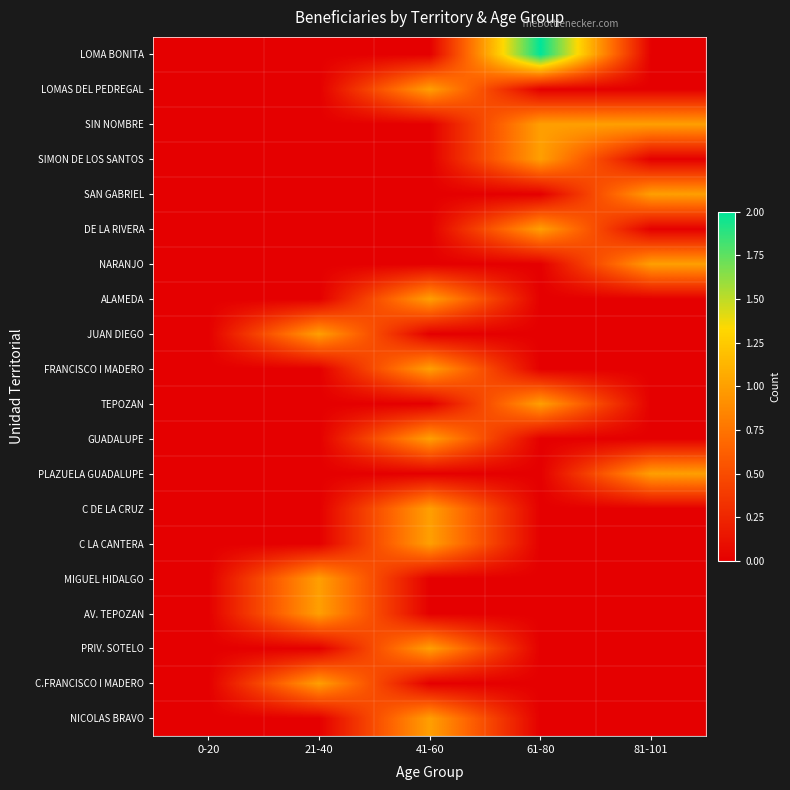

Reading right to left, what are all the values shown in this chart?

LOMA BONITA: 81-101=0	61-80=2	41-60=0	21-40=0	0-20=0
LOMAS DEL PEDREGAL: 81-101=0	61-80=0	41-60=1	21-40=0	0-20=0
SIN NOMBRE: 81-101=1	61-80=1	41-60=0	21-40=0	0-20=0
SIMON DE LOS SANTOS: 81-101=0	61-80=1	41-60=0	21-40=0	0-20=0
SAN GABRIEL: 81-101=1	61-80=0	41-60=0	21-40=0	0-20=0
DE LA RIVERA: 81-101=0	61-80=1	41-60=0	21-40=0	0-20=0
NARANJO: 81-101=1	61-80=0	41-60=0	21-40=0	0-20=0
ALAMEDA: 81-101=0	61-80=0	41-60=1	21-40=0	0-20=0
JUAN DIEGO: 81-101=0	61-80=0	41-60=0	21-40=1	0-20=0
FRANCISCO I MADERO: 81-101=0	61-80=0	41-60=1	21-40=0	0-20=0
TEPOZAN: 81-101=0	61-80=1	41-60=0	21-40=0	0-20=0
GUADALUPE: 81-101=0	61-80=0	41-60=1	21-40=0	0-20=0
PLAZUELA GUADALUPE: 81-101=1	61-80=0	41-60=0	21-40=0	0-20=0
C DE LA CRUZ: 81-101=0	61-80=0	41-60=1	21-40=0	0-20=0
C LA CANTERA: 81-101=0	61-80=0	41-60=1	21-40=0	0-20=0
MIGUEL HIDALGO: 81-101=0	61-80=0	41-60=0	21-40=1	0-20=0
AV. TEPOZAN: 81-101=0	61-80=0	41-60=0	21-40=1	0-20=0
PRIV. SOTELO: 81-101=0	61-80=0	41-60=1	21-40=0	0-20=0
C.FRANCISCO I MADERO: 81-101=0	61-80=0	41-60=0	21-40=1	0-20=0
NICOLAS BRAVO: 81-101=0	61-80=0	41-60=1	21-40=0	0-20=0